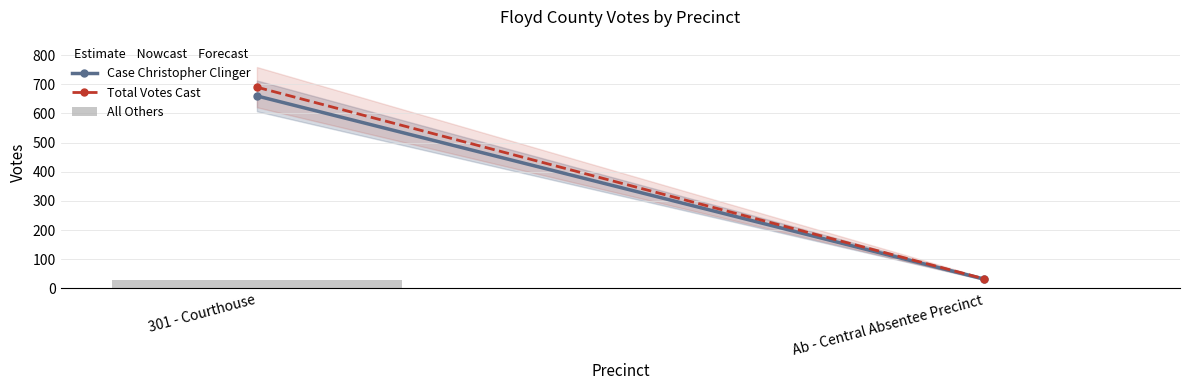

Is it true that the value at 301 - Courthouse is 30?

True